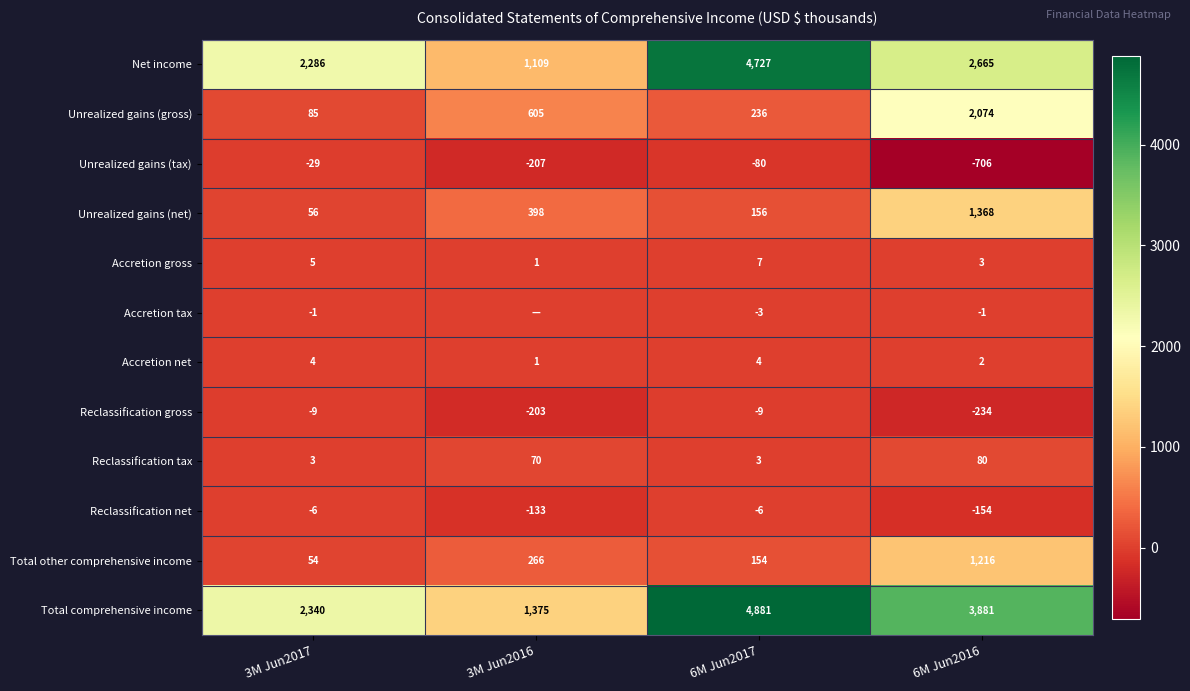

Where does the Total comprehensive income series first go above 3881?

6M Jun2017